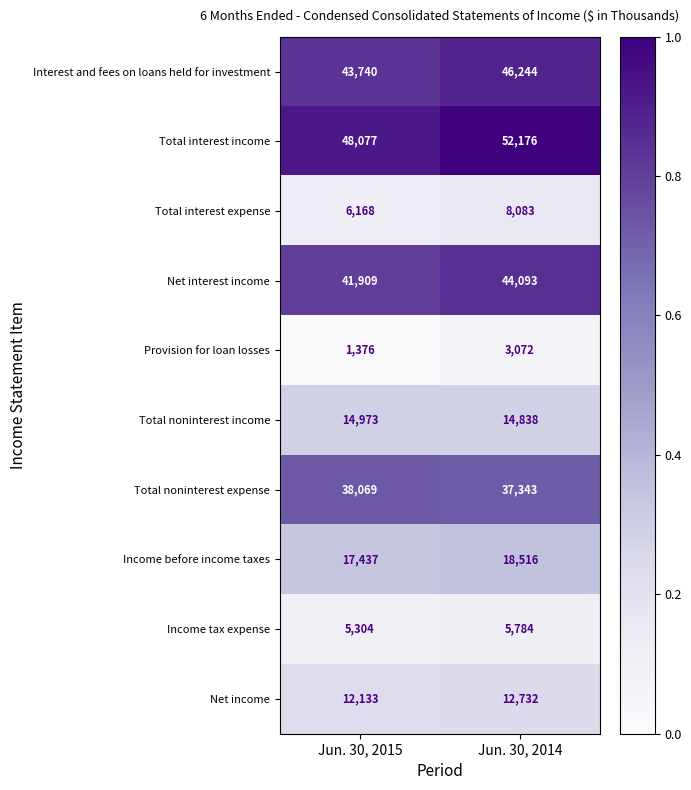

Reading right to left, list all the values displayed in this chart.

Interest and fees on loans held for investment: Jun. 30, 2014=46244	Jun. 30, 2015=43740
Total interest income: Jun. 30, 2014=52176	Jun. 30, 2015=48077
Total interest expense: Jun. 30, 2014=8083	Jun. 30, 2015=6168
Net interest income: Jun. 30, 2014=44093	Jun. 30, 2015=41909
Provision for loan losses: Jun. 30, 2014=3072	Jun. 30, 2015=1376
Total noninterest income: Jun. 30, 2014=14838	Jun. 30, 2015=14973
Total noninterest expense: Jun. 30, 2014=37343	Jun. 30, 2015=38069
Income before income taxes: Jun. 30, 2014=18516	Jun. 30, 2015=17437
Income tax expense: Jun. 30, 2014=5784	Jun. 30, 2015=5304
Net income: Jun. 30, 2014=12732	Jun. 30, 2015=12133